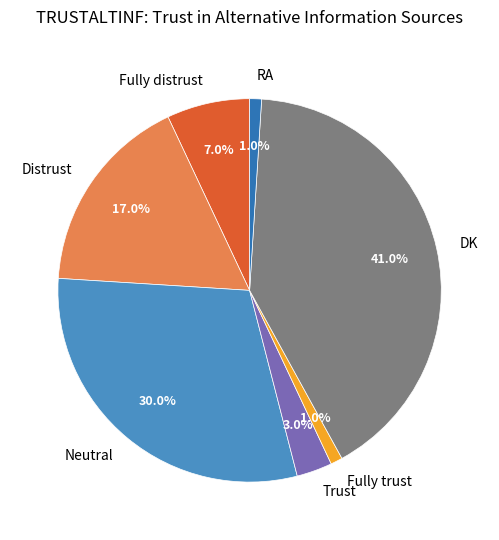

Which slice is the largest?

DK